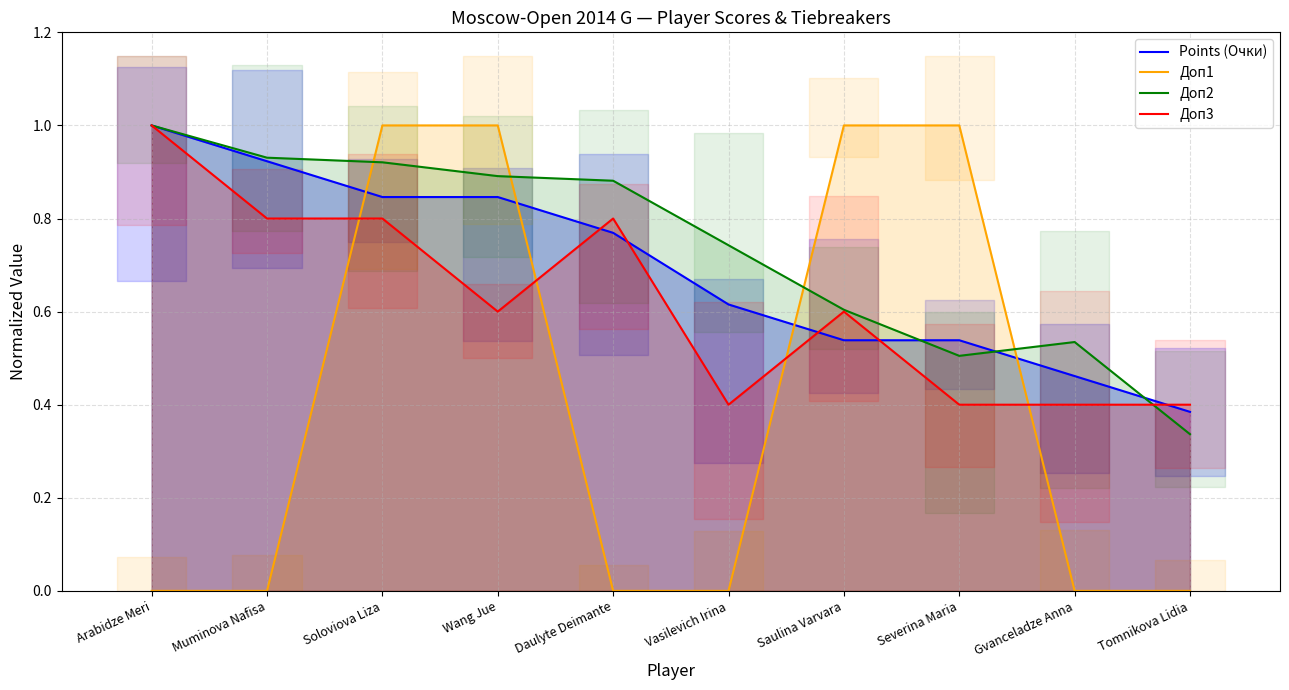

The Points (Очки) series shows 0.4 at Daulyte Deimante. True or false?

False